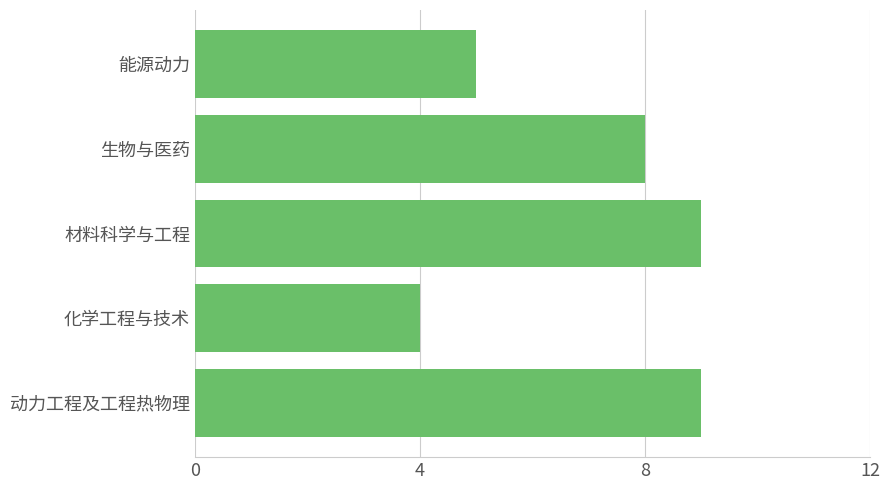

Where is the data nearest to the value 6?

能源动力